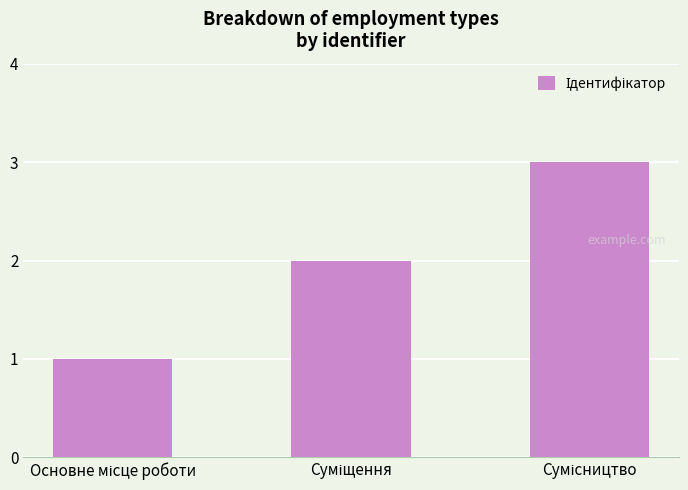

What is the sum of all values?

6